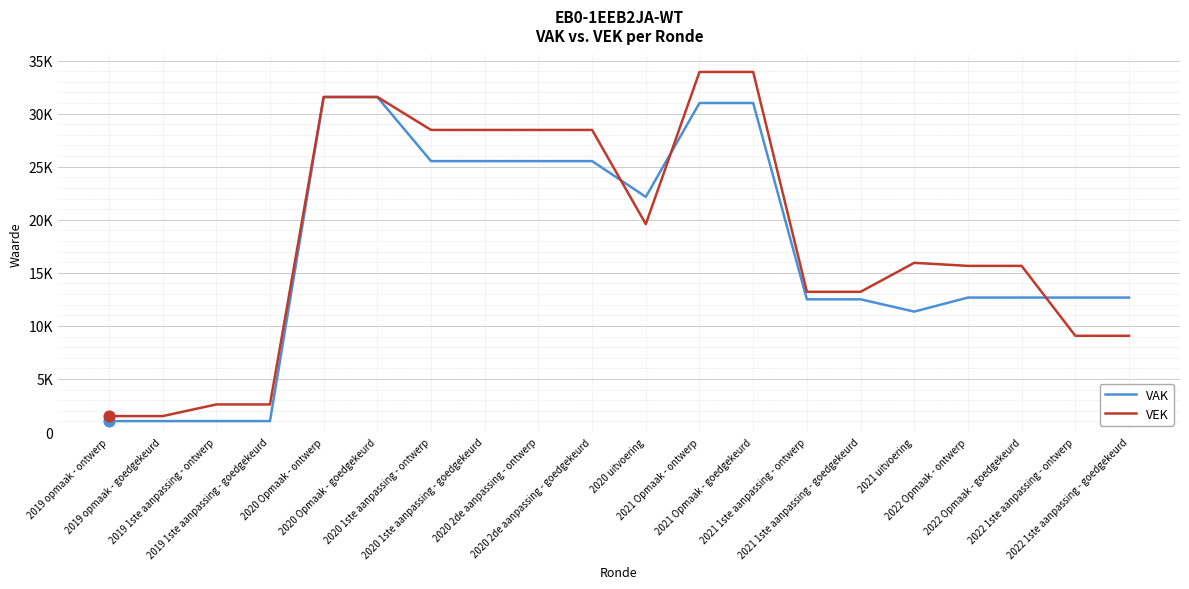

Which series has the largest total across all categories?

VEK